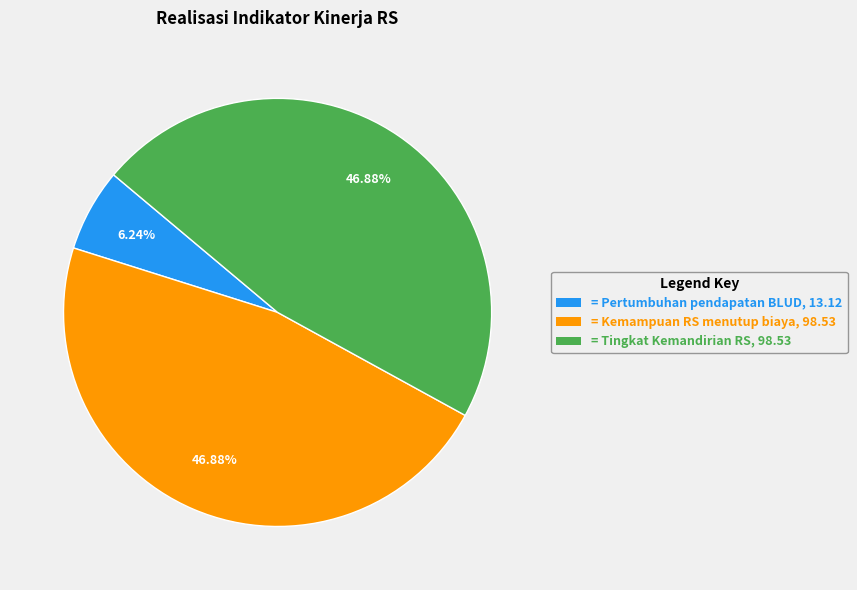

Approximately how many times larger is the value at = Tingkat Kemandirian RS, 98.53 compared to = Kemampuan RS menutup biaya, 98.53?

1.0